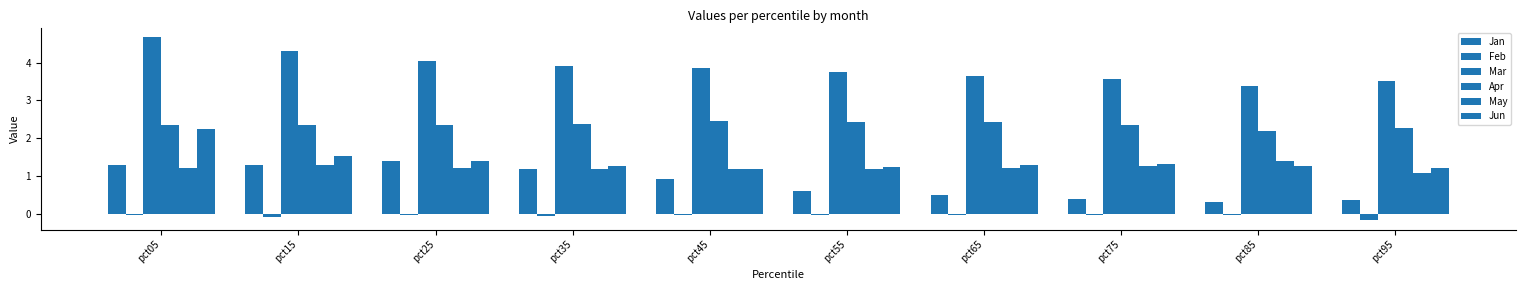

Rank the categories by Jan value from lowest to highest.

pct85, pct95, pct75, pct65, pct55, pct45, pct35, pct15, pct05, pct25